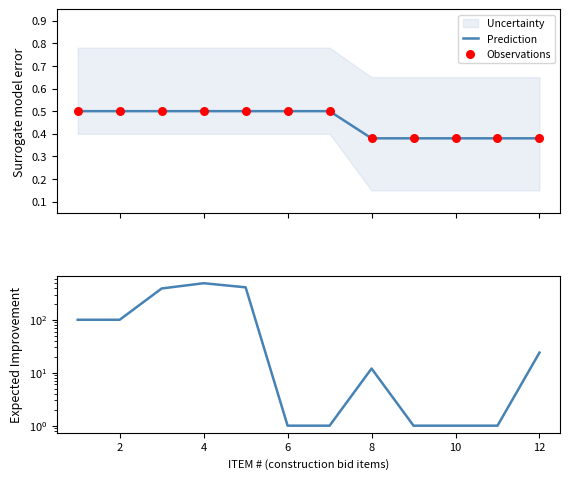

What is the maximum value for Prediction?

0.5